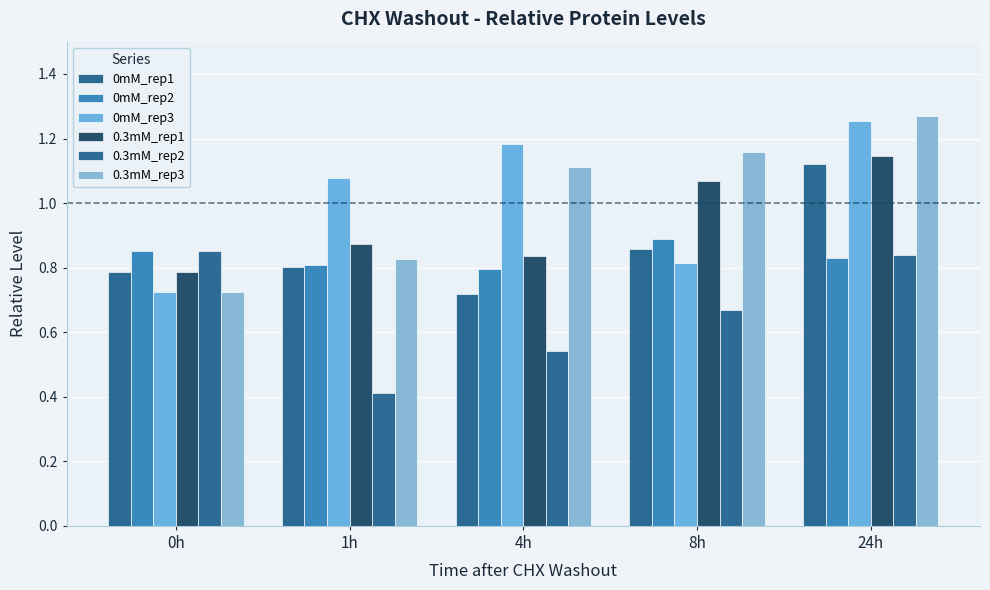

What are all the series names shown in the legend?

0mM_rep1, 0mM_rep2, 0mM_rep3, 0.3mM_rep1, 0.3mM_rep2, 0.3mM_rep3